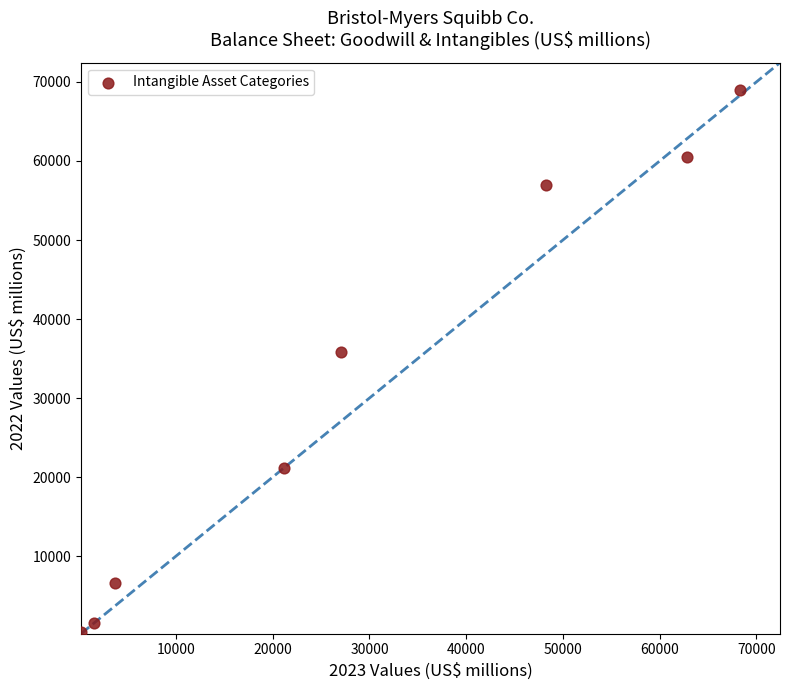

What Y value in the scatter plot is closest to 34696?

35859